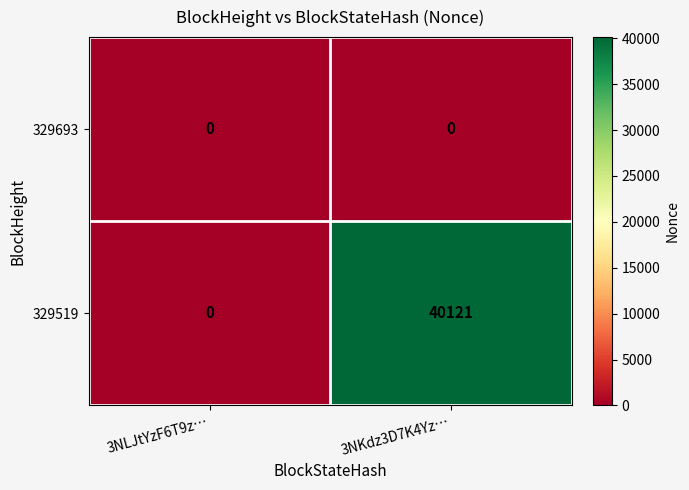

Reading left to right, what are all the values shown in this chart?

329693: 0	0
329519: 0	40121